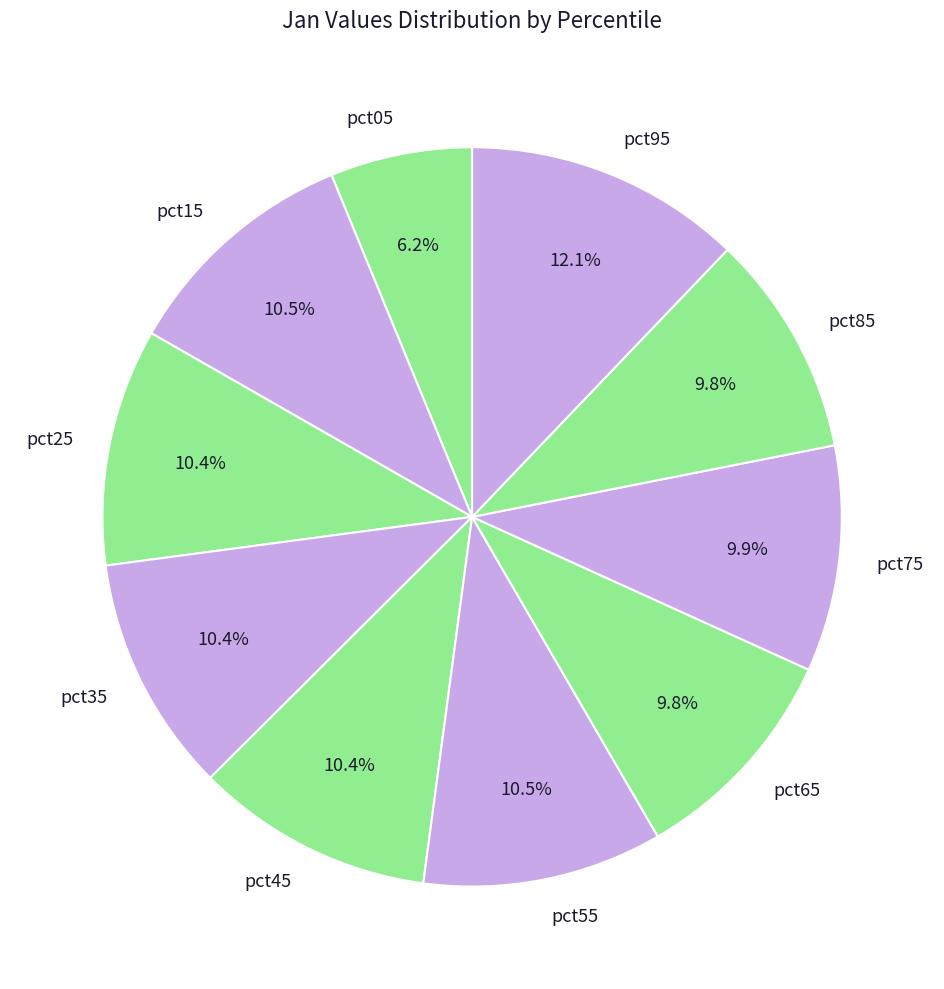

Is the sum of pct75 and pct45 greater than half?

No